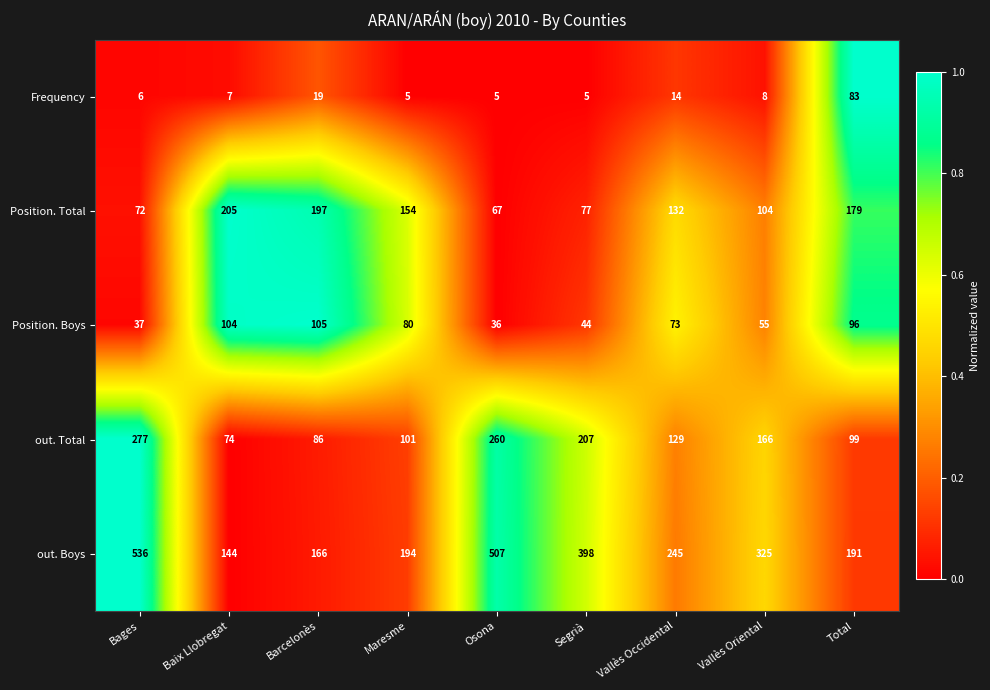

Which series has the largest total across all categories?

out. Boys